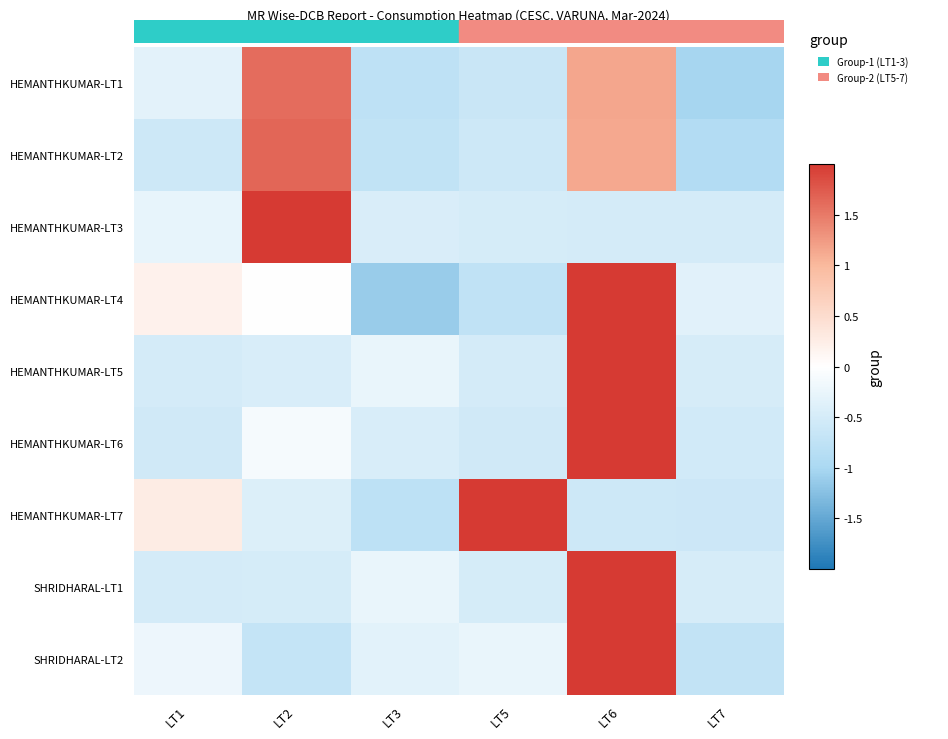

What is the difference between the highest and lowest values at LT7?

0.7